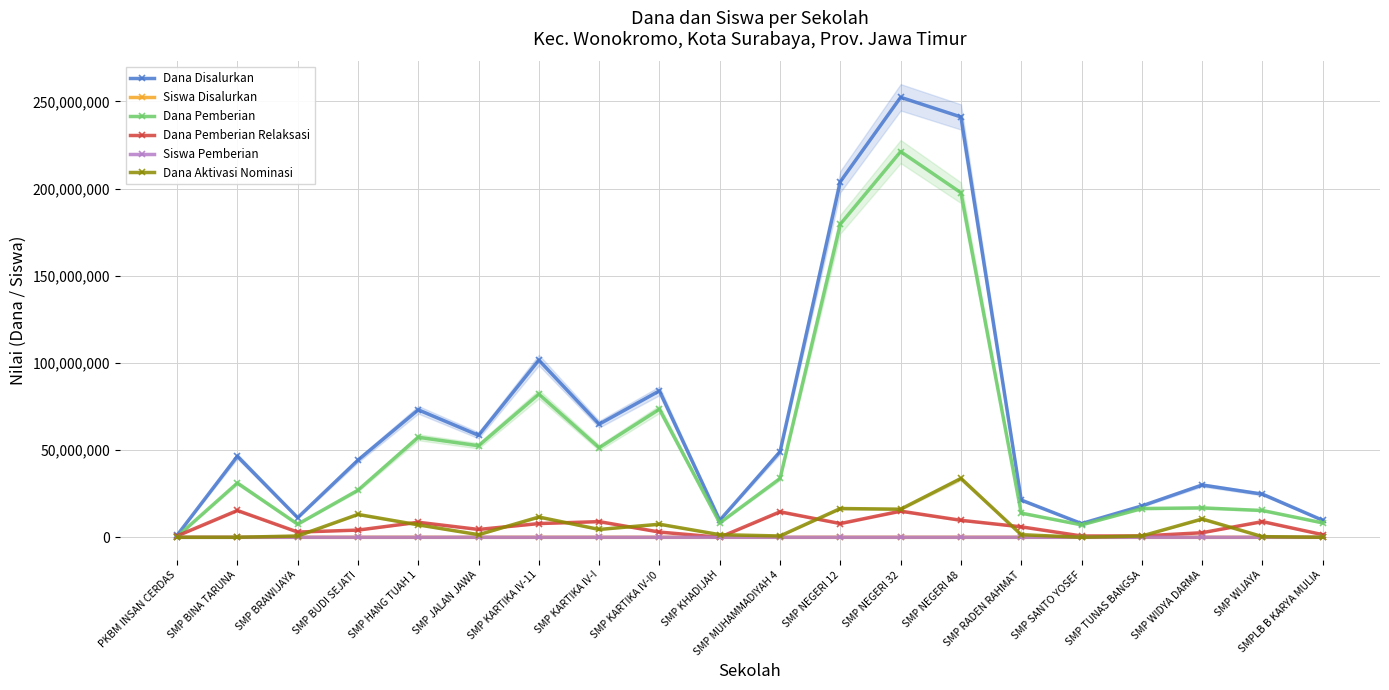

Which series has the largest range (max minus min)?

Dana Disalurkan